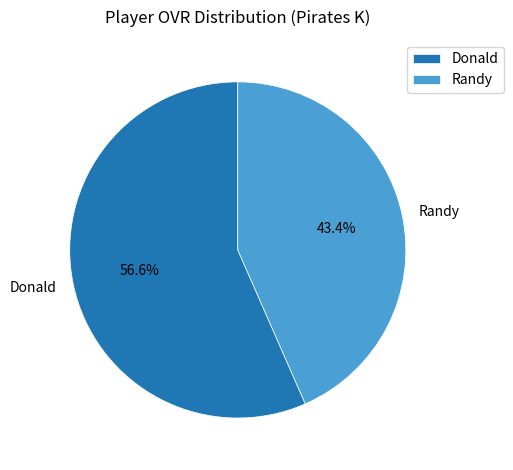

To the nearest percent, what portion does Donald represent?

57%